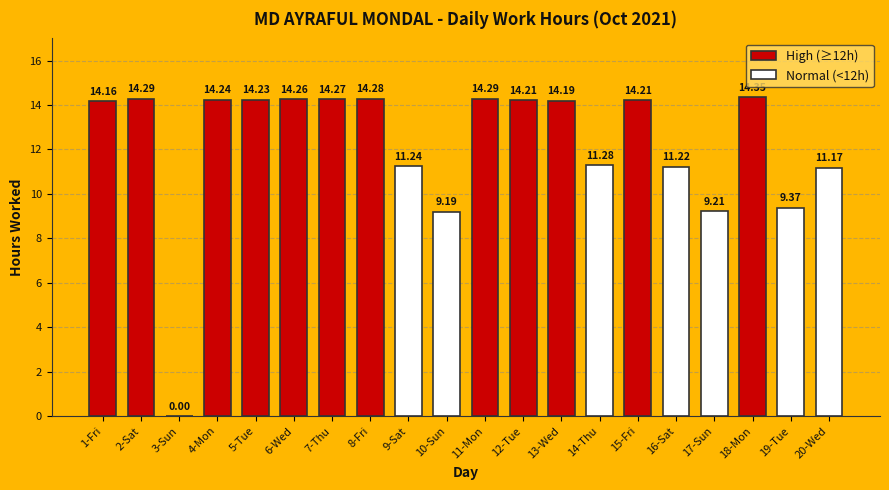

Reading right to left, what are all the values shown in this chart?

11.2	9.4	14.3	9.2	11.2	14.2	11.3	14.2	14.2	14.3	9.2	11.2	14.3	14.3	14.3	14.2	14.2	0.0	14.3	14.2